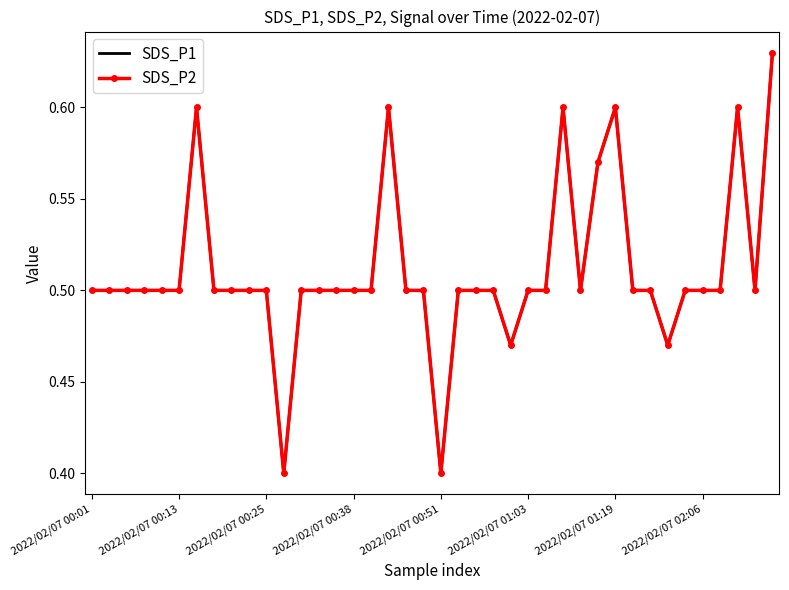

Count the number of data series in this chart.

2